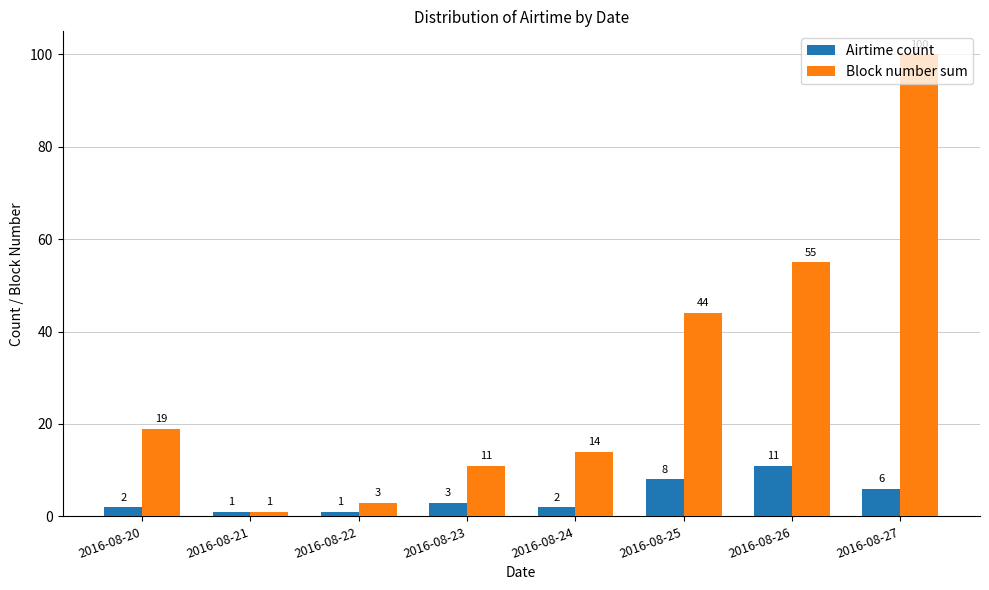

Reading right to left, list all the values displayed in this chart.

Airtime count: 2016-08-27=6	2016-08-26=11	2016-08-25=8	2016-08-24=2	2016-08-23=3	2016-08-22=1	2016-08-21=1	2016-08-20=2
Block number sum: 2016-08-27=100	2016-08-26=55	2016-08-25=44	2016-08-24=14	2016-08-23=11	2016-08-22=3	2016-08-21=1	2016-08-20=19